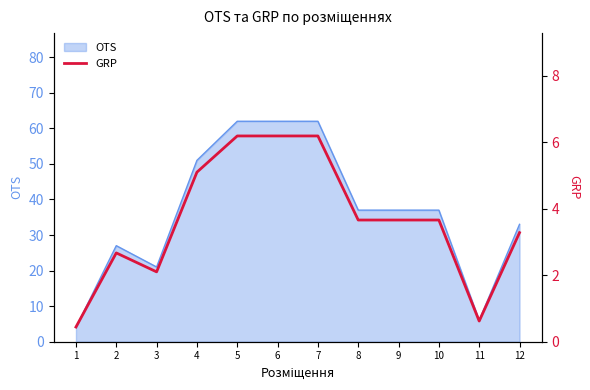

How many lines are shown in the chart?

1